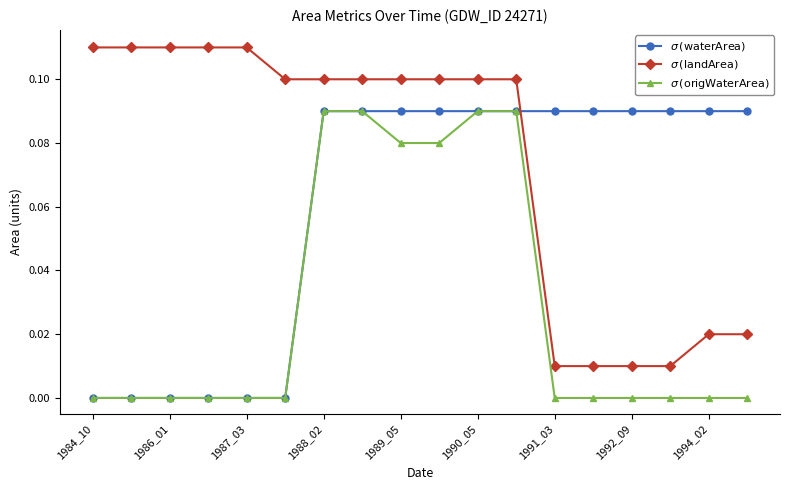

Where is $\sigma\,(\mathrm{landArea})$ nearest to the value 0?

1991_03